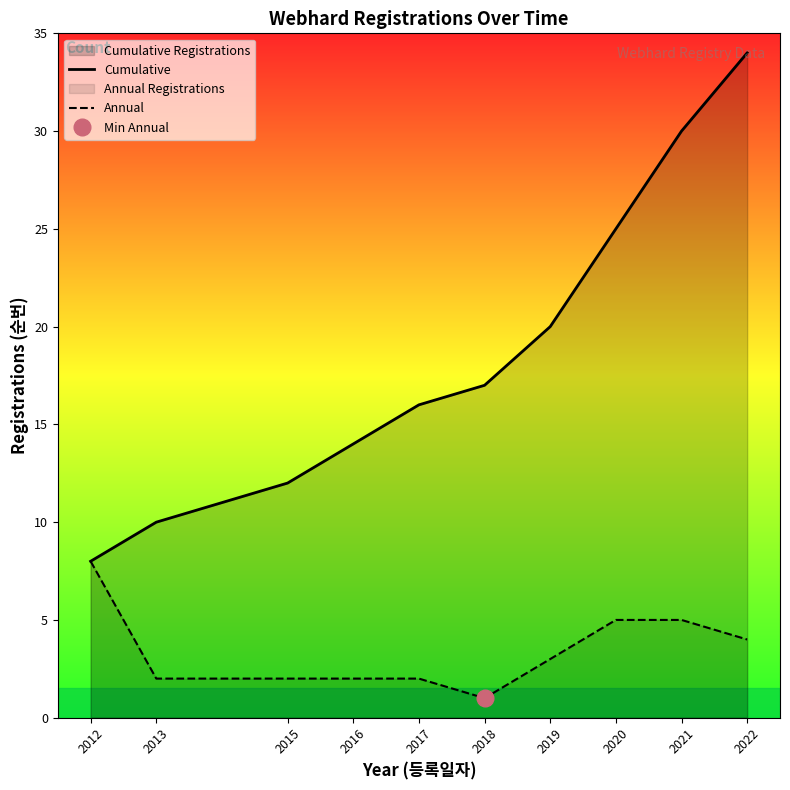

Count the number of data series in this chart.

2